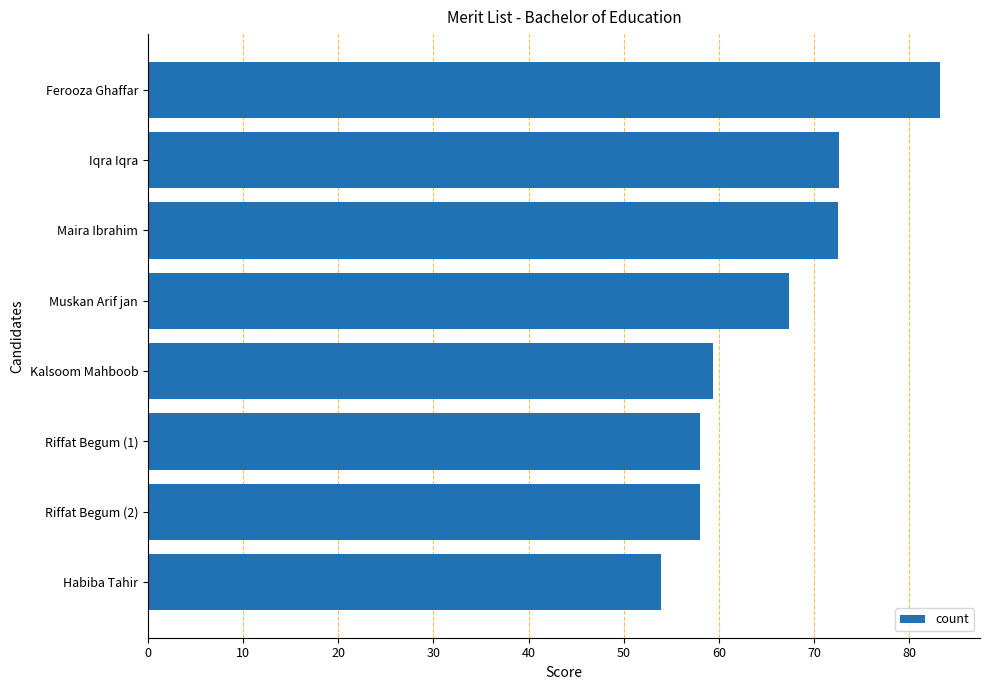

Is it true that the value at Muskan Arif jan is 41.9?

False